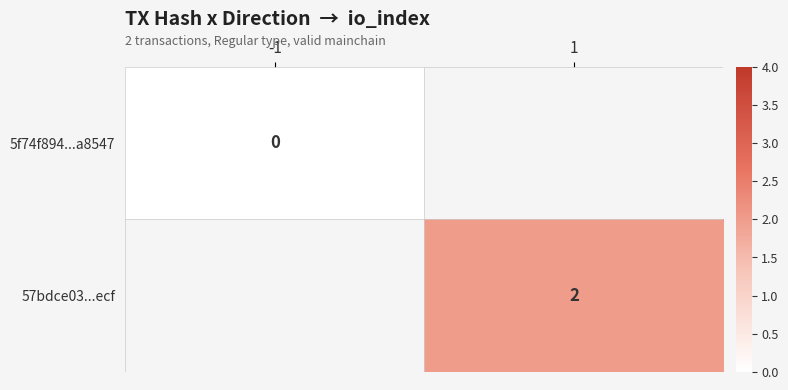

Rank the series at 1 from lowest to highest value.

5f74f894...a8547, 57bdce03...ecf